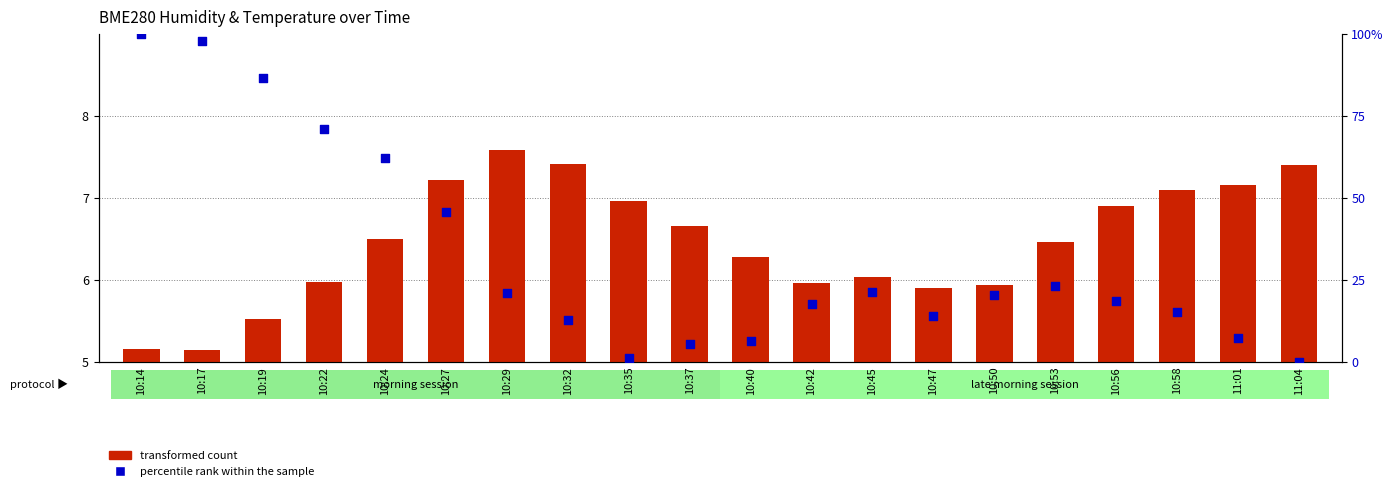

What are all the series names shown in the legend?

transformed count, percentile rank within the sample